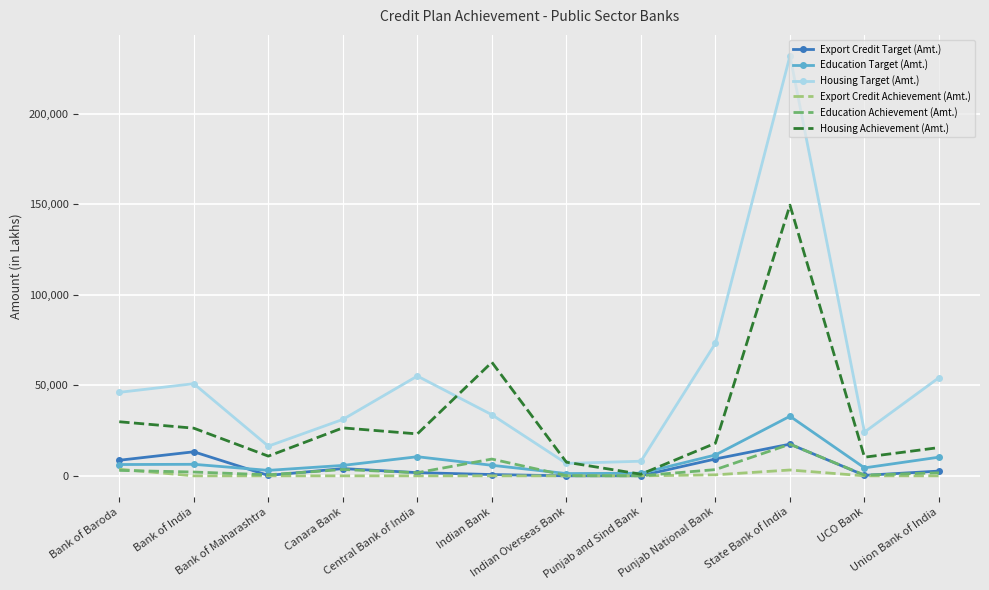

What is the difference between the highest and lowest values at Central Bank of India?

55088.0